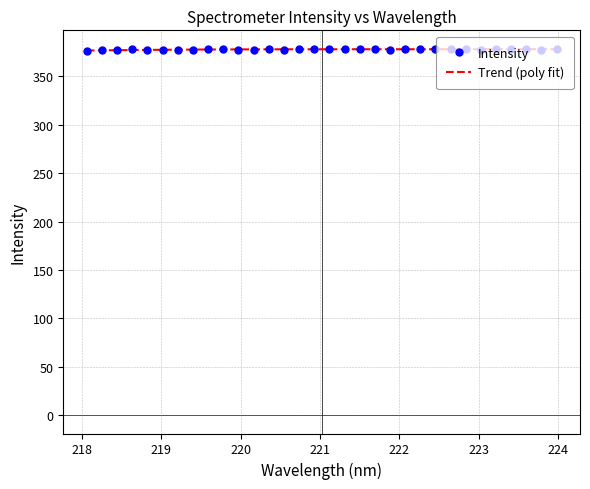

How many values in the Intensity series exceed 377?

30